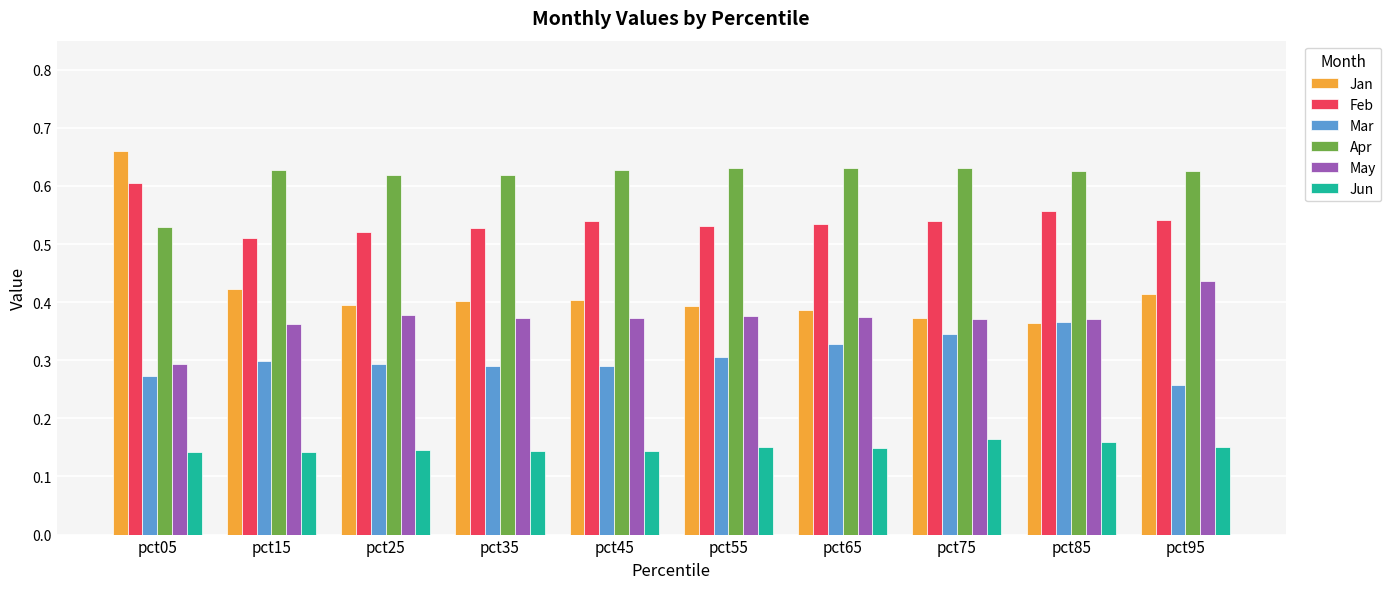

Which series has the largest range (max minus min)?

Jan